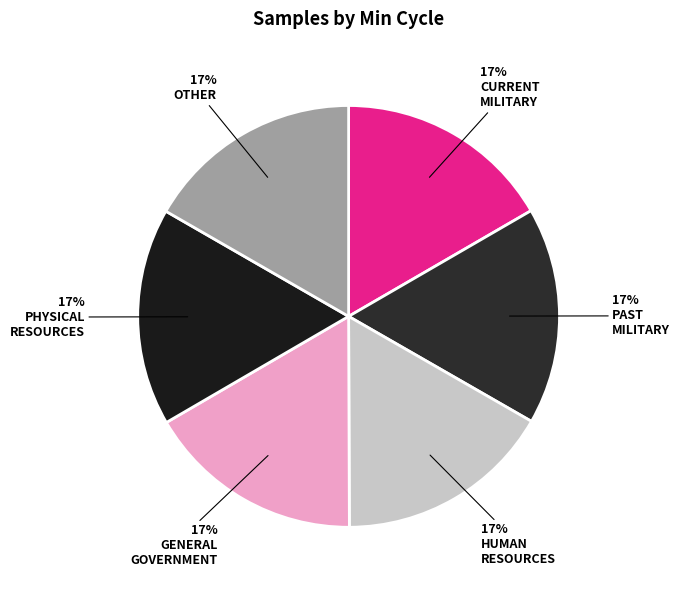

How many segments does this pie chart have?

6